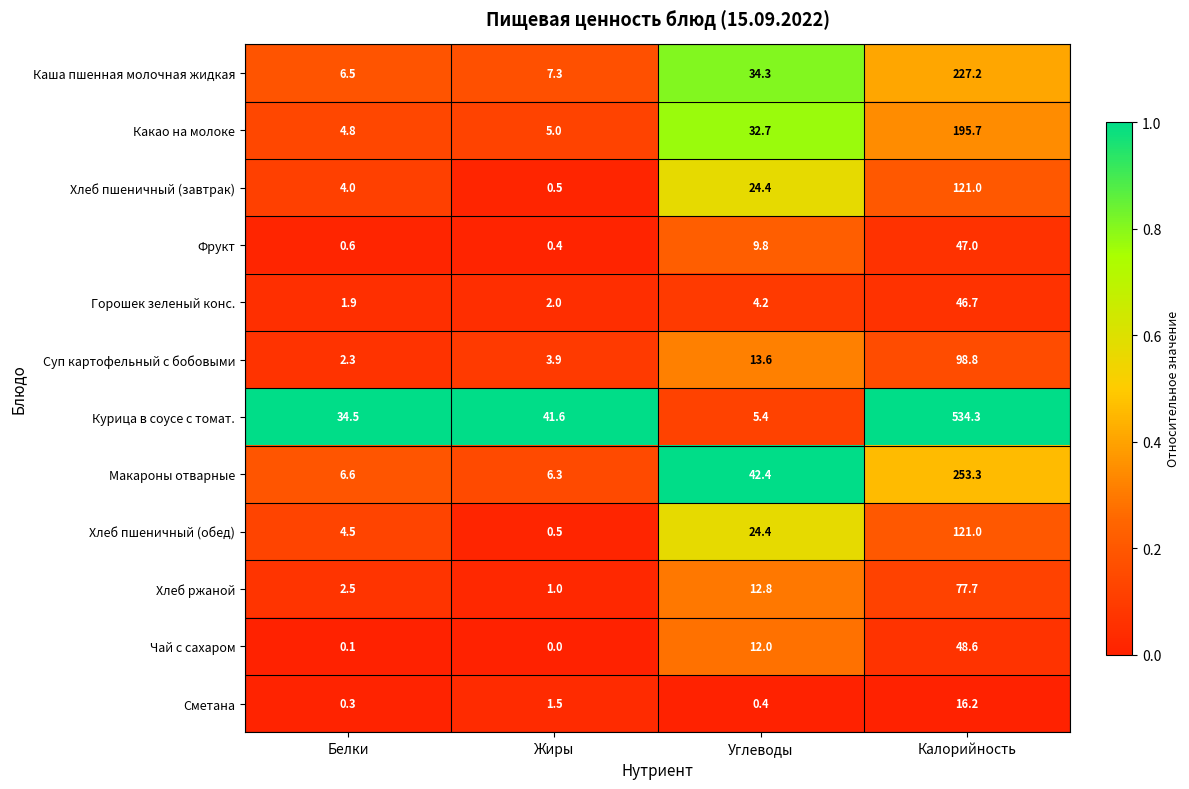

At which label does Какао на молоке first exceed 32?

Углеводы